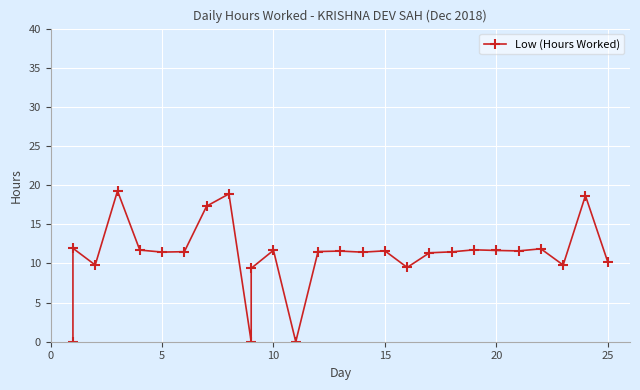

What is the greatest value displayed?

19.3